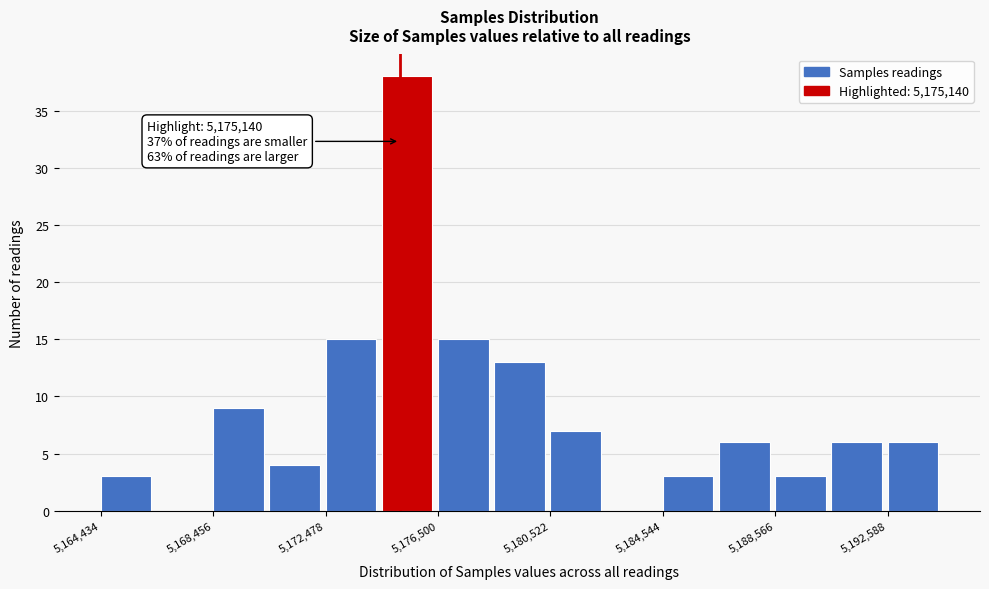

Over which range of the x-axis is the bar tallest?

5174500 to 5176500